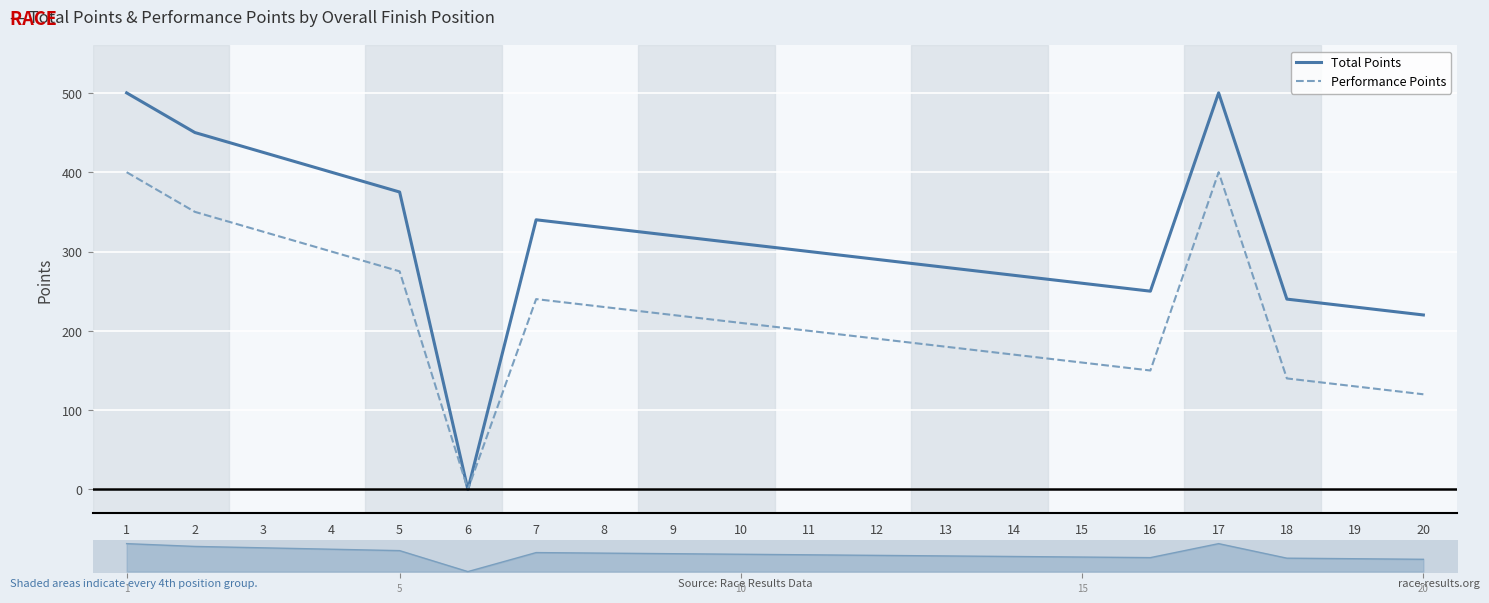

Is the value of Total Points at 3 greater than the value of Performance Points at 14?

Yes